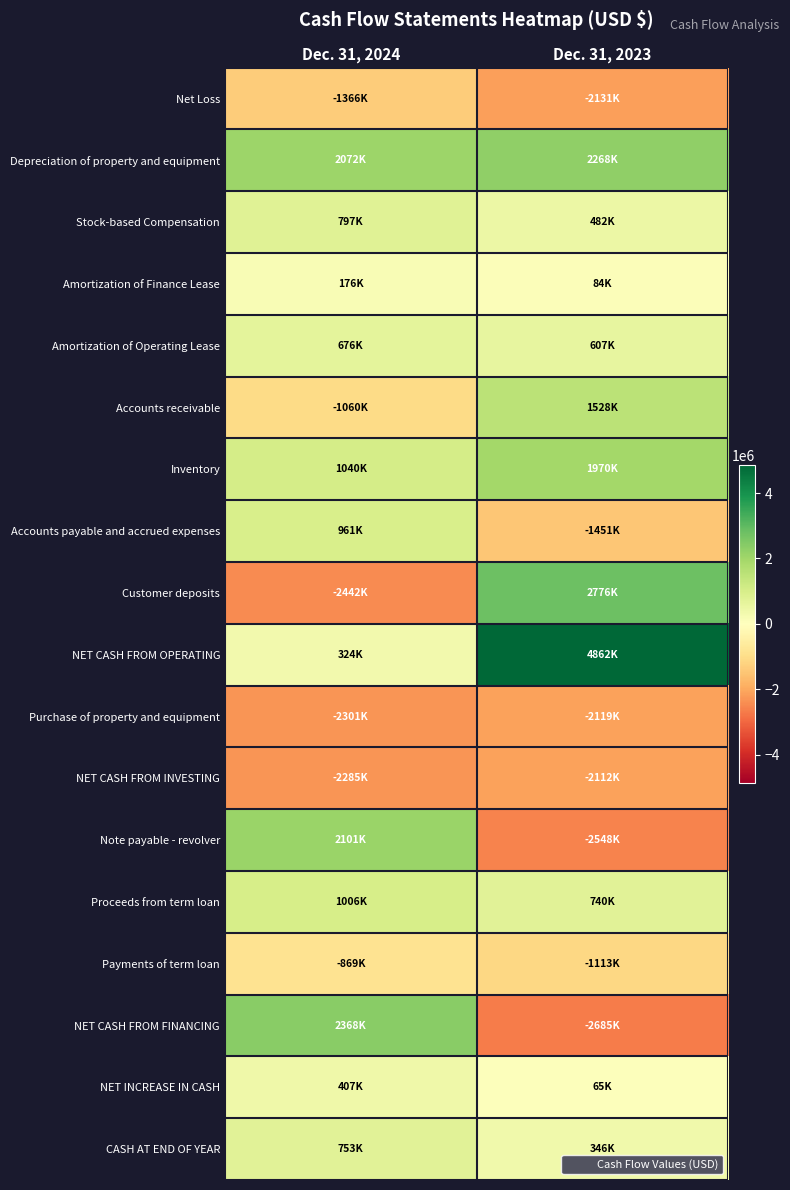

Reading left to right, list all the values displayed in this chart.

Net Loss: Dec. 31, 2024=-1366000	Dec. 31, 2023=-2131000
Depreciation of property and equipment: Dec. 31, 2024=2072000	Dec. 31, 2023=2268000
Stock-based Compensation: Dec. 31, 2024=797000	Dec. 31, 2023=482000
Amortization of Finance Lease: Dec. 31, 2024=176000	Dec. 31, 2023=84000
Amortization of Operating Lease: Dec. 31, 2024=676000	Dec. 31, 2023=607000
Accounts receivable: Dec. 31, 2024=-1060000	Dec. 31, 2023=1528000
Inventory: Dec. 31, 2024=1040000	Dec. 31, 2023=1970000
Accounts payable and accrued expenses: Dec. 31, 2024=961000	Dec. 31, 2023=-1451000
Customer deposits: Dec. 31, 2024=-2442000	Dec. 31, 2023=2776000
NET CASH FROM OPERATING: Dec. 31, 2024=324000	Dec. 31, 2023=4862000
Purchase of property and equipment: Dec. 31, 2024=-2301000	Dec. 31, 2023=-2119000
NET CASH FROM INVESTING: Dec. 31, 2024=-2285000	Dec. 31, 2023=-2112000
Note payable - revolver: Dec. 31, 2024=2101000	Dec. 31, 2023=-2548000
Proceeds from term loan: Dec. 31, 2024=1006000	Dec. 31, 2023=740000
Payments of term loan: Dec. 31, 2024=-869000	Dec. 31, 2023=-1113000
NET CASH FROM FINANCING: Dec. 31, 2024=2368000	Dec. 31, 2023=-2685000
NET INCREASE IN CASH: Dec. 31, 2024=407000	Dec. 31, 2023=65000
CASH AT END OF YEAR: Dec. 31, 2024=753000	Dec. 31, 2023=346000